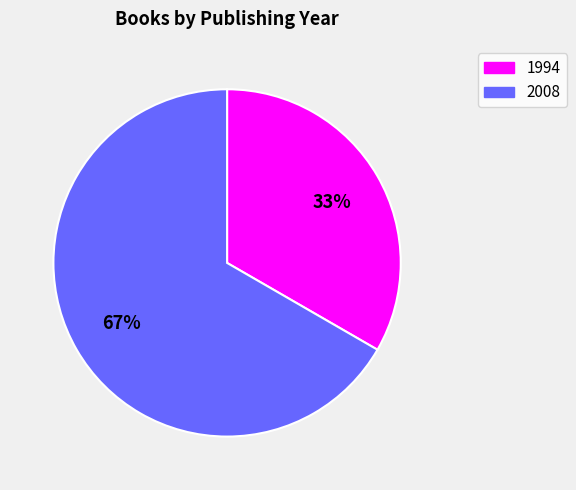

How many slices are in this pie chart?

2